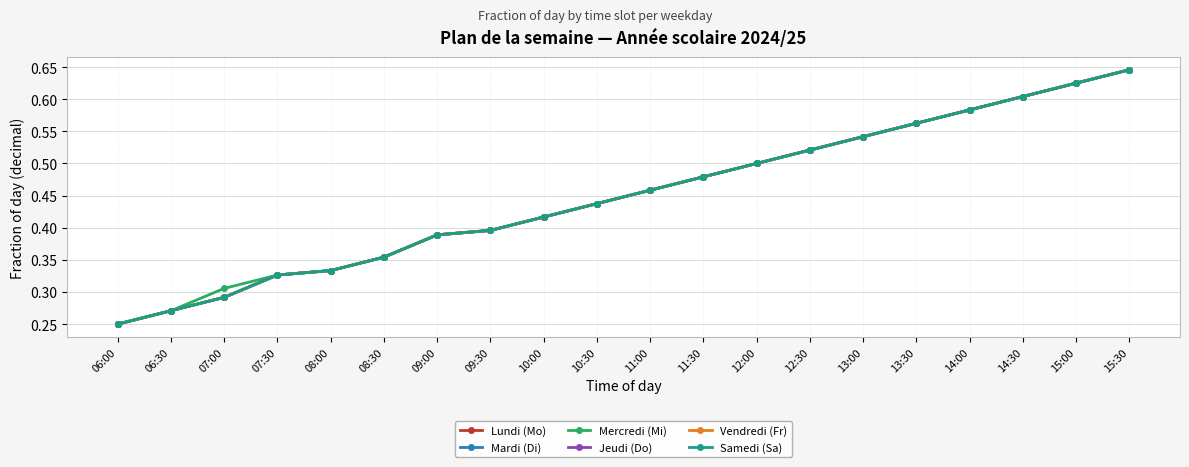

Is this an area chart (filled region under the line)?

No